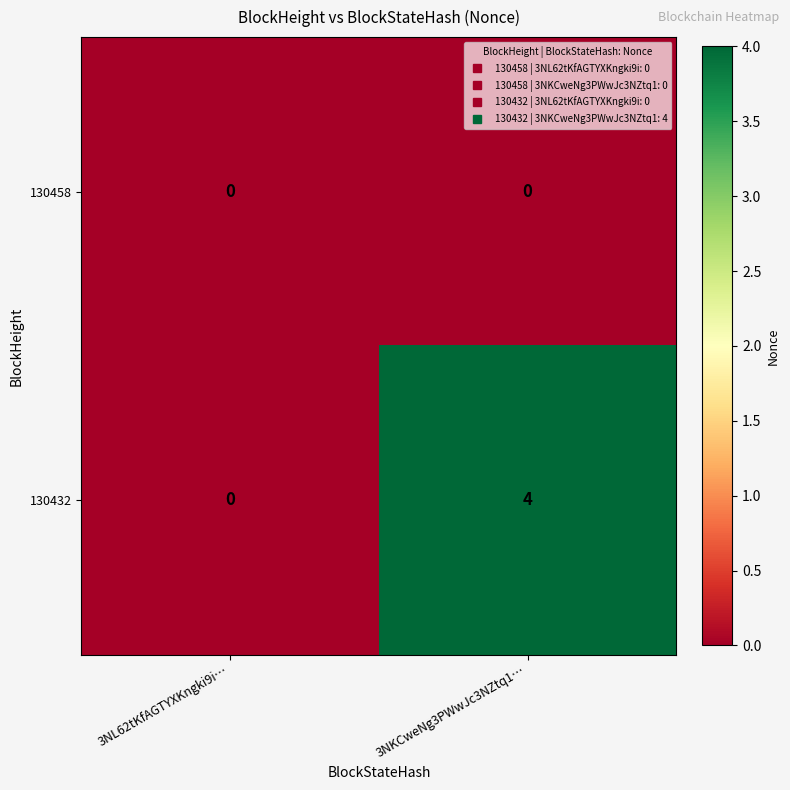

Reading left to right, transcribe all the data shown in this chart.

130458: 3NL62tKfAGTYXKngki9i…=0	3NKCweNg3PWwJc3NZtq1…=0
130432: 3NL62tKfAGTYXKngki9i…=0	3NKCweNg3PWwJc3NZtq1…=4